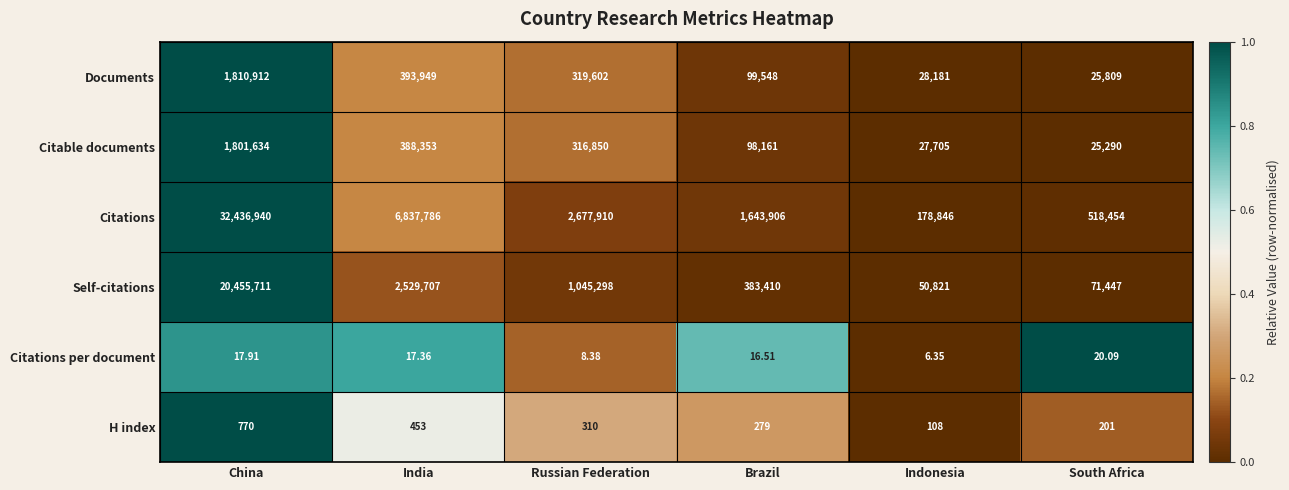

Is the value of Self-citations at China greater than the value of H index at India?

Yes